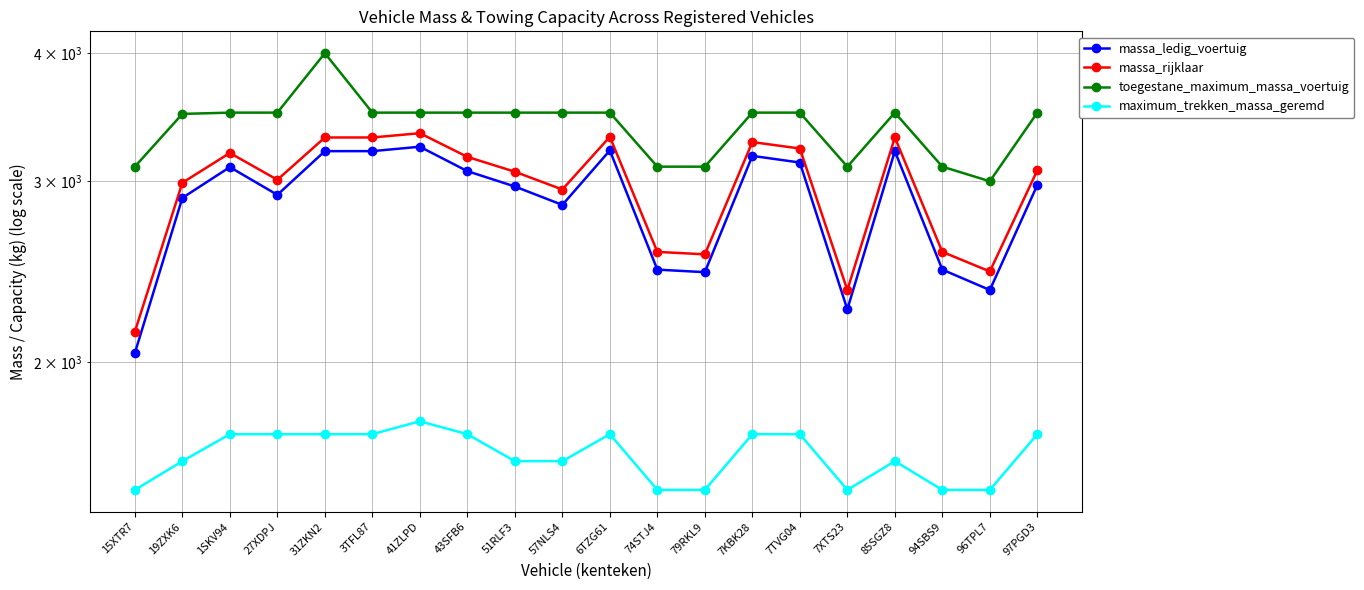

True or false: massa_rijklaar and massa_ledig_voertuig intersect in this chart.

False